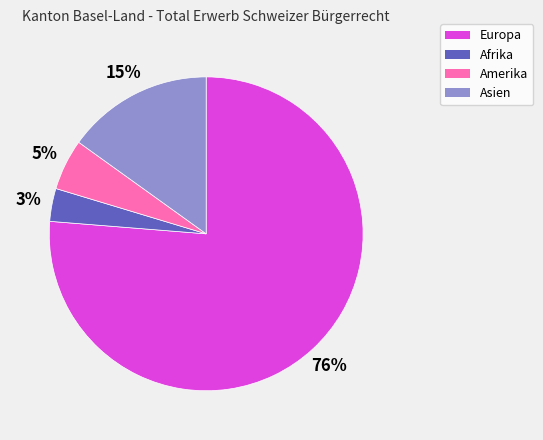

What is the largest slice in the pie chart?

Europa